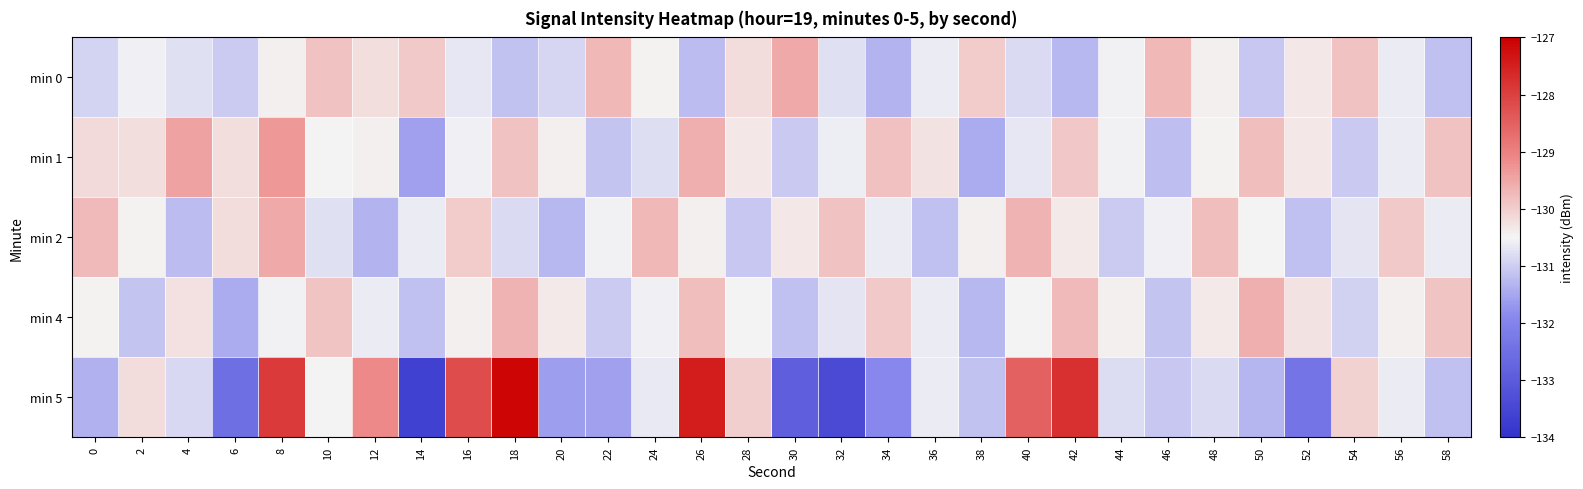

What is the total value across all series at 20?

-654.5